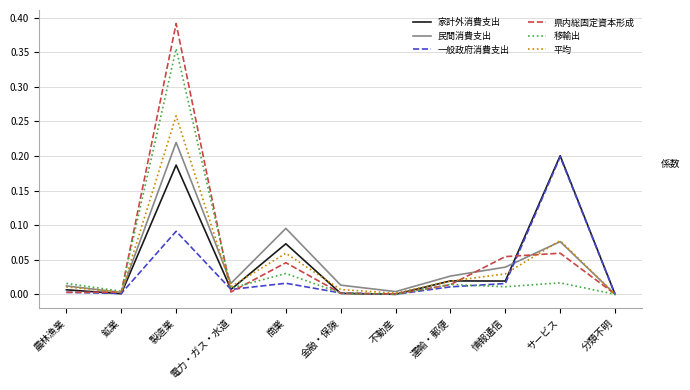

How many interior local valleys does the 平均 series have?

3